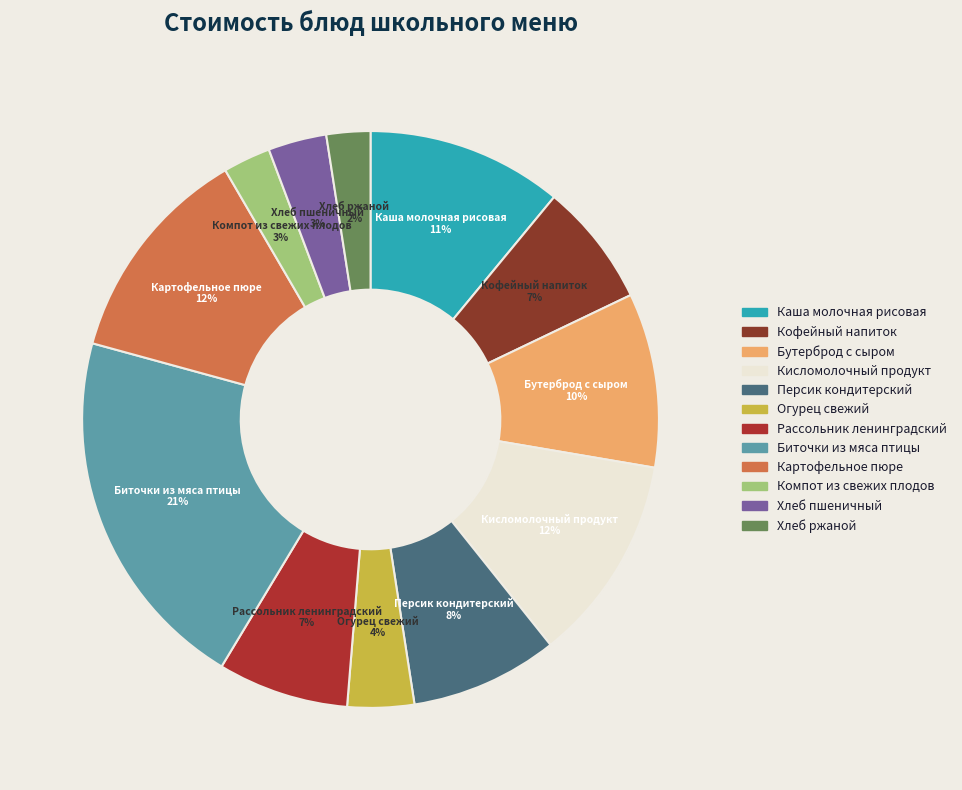

Do Кисломолочный продукт and Компот из свежих плодов together represent more than half of the pie?

No